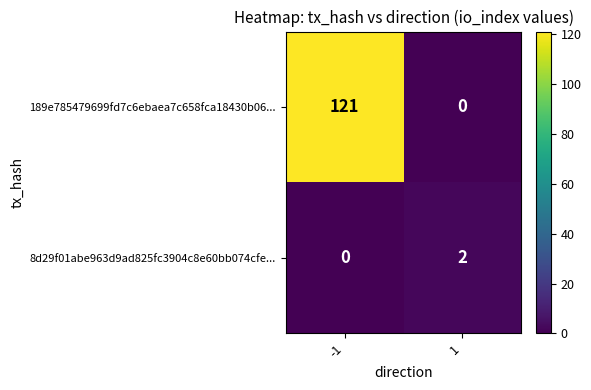

How many series are shown in this chart?

2